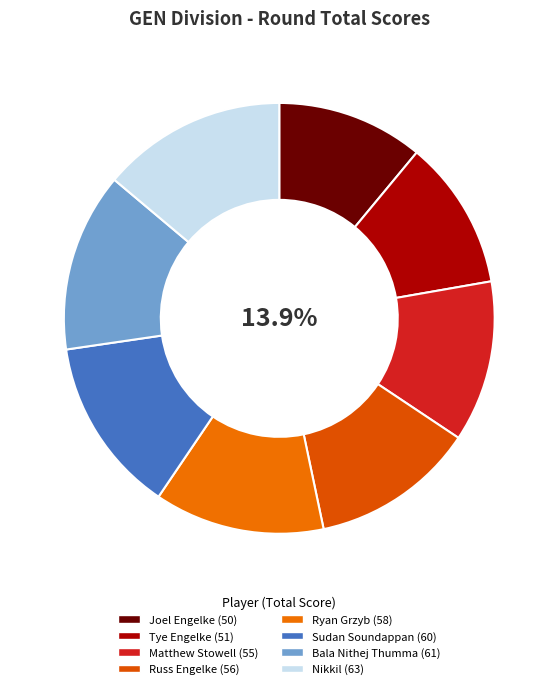

Does Ryan Grzyb account for over 50% of the chart?

No